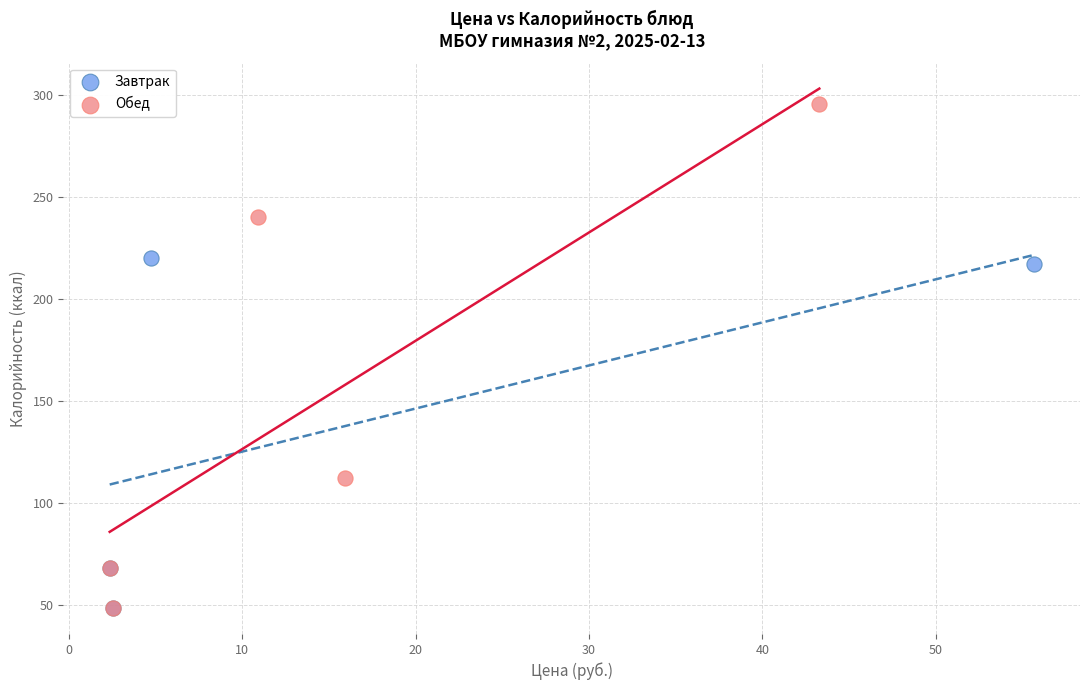

What are all the series names shown in the legend?

Завтрак, Обед